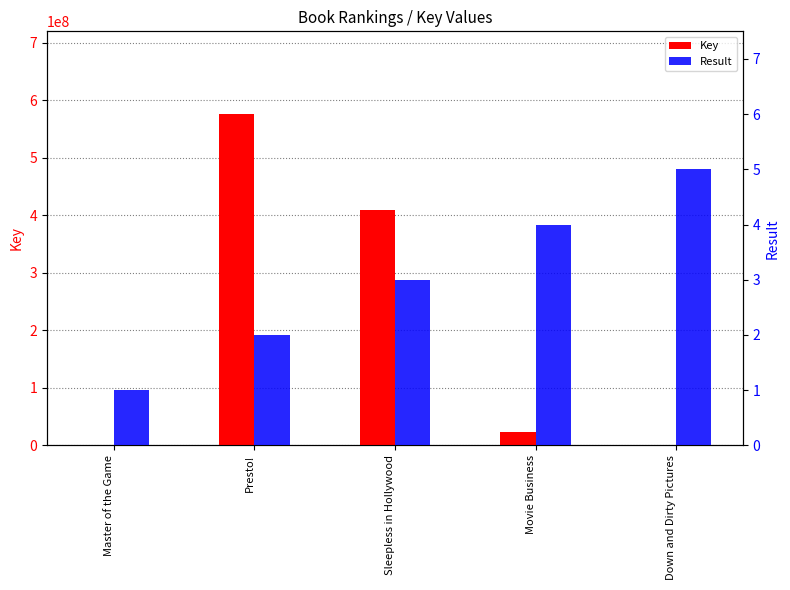

Is the value of Result at Movie Business greater than the value of Key at Presto!?

No